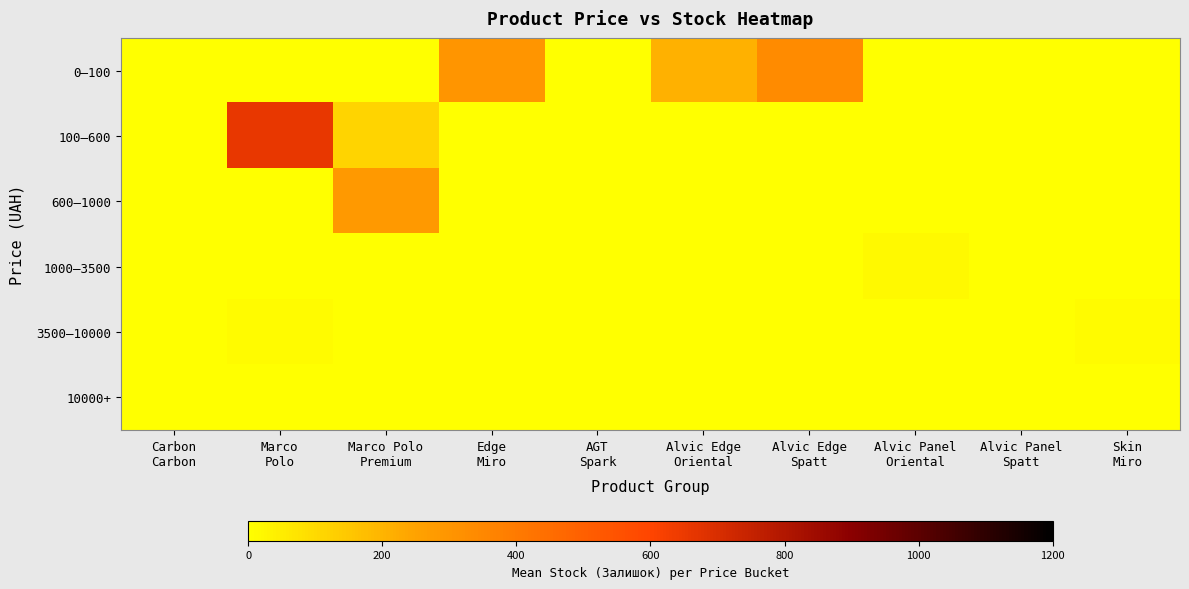

Reading left to right, what are all the values shown in this chart?

0–100: Carbon
Carbon=0.0	Marco
Polo=0.0	Marco Polo
Premium=0.0	Edge
Miro=298.0	AGT
Spark=0.0	Alvic Edge
Oriental=209.0	Alvic Edge
Spatt=333.3	Alvic Panel
Oriental=0.0	Alvic Panel
Spatt=0.0	Skin
Miro=0.0
100–600: Carbon
Carbon=0.0	Marco
Polo=658.2	Marco Polo
Premium=114.0	Edge
Miro=0.0	AGT
Spark=0.0	Alvic Edge
Oriental=0.0	Alvic Edge
Spatt=0.0	Alvic Panel
Oriental=0.0	Alvic Panel
Spatt=0.0	Skin
Miro=0.0
600–1000: Carbon
Carbon=0.0	Marco
Polo=0.0	Marco Polo
Premium=281.9	Edge
Miro=0.0	AGT
Spark=0.0	Alvic Edge
Oriental=0.0	Alvic Edge
Spatt=0.0	Alvic Panel
Oriental=0.0	Alvic Panel
Spatt=0.0	Skin
Miro=0.0
1000–3500: Carbon
Carbon=0.0	Marco
Polo=0.0	Marco Polo
Premium=0.0	Edge
Miro=0.0	AGT
Spark=0.0	Alvic Edge
Oriental=0.0	Alvic Edge
Spatt=0.0	Alvic Panel
Oriental=15.5	Alvic Panel
Spatt=0.0	Skin
Miro=0.0
3500–10000: Carbon
Carbon=0.0	Marco
Polo=11.0	Marco Polo
Premium=0.0	Edge
Miro=0.0	AGT
Spark=0.0	Alvic Edge
Oriental=0.0	Alvic Edge
Spatt=0.0	Alvic Panel
Oriental=0.0	Alvic Panel
Spatt=0.0	Skin
Miro=11.0
10000+: Carbon
Carbon=3.8	Marco
Polo=0.0	Marco Polo
Premium=0.0	Edge
Miro=0.0	AGT
Spark=0.0	Alvic Edge
Oriental=0.0	Alvic Edge
Spatt=0.0	Alvic Panel
Oriental=0.0	Alvic Panel
Spatt=0.0	Skin
Miro=0.0